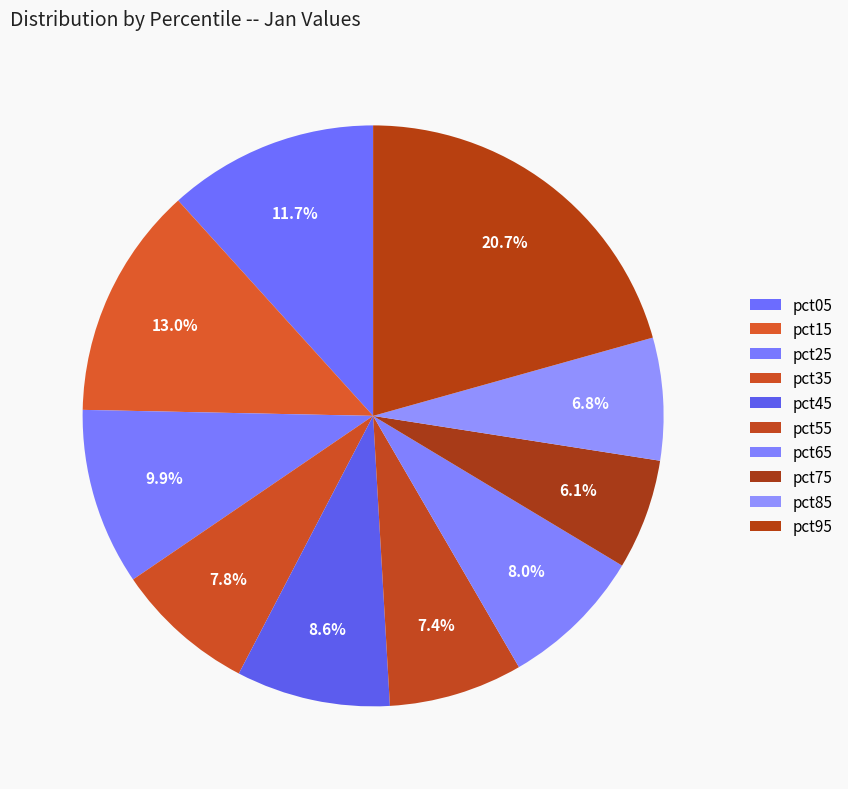

What percentage is NOT represented by pct45?

91.4%